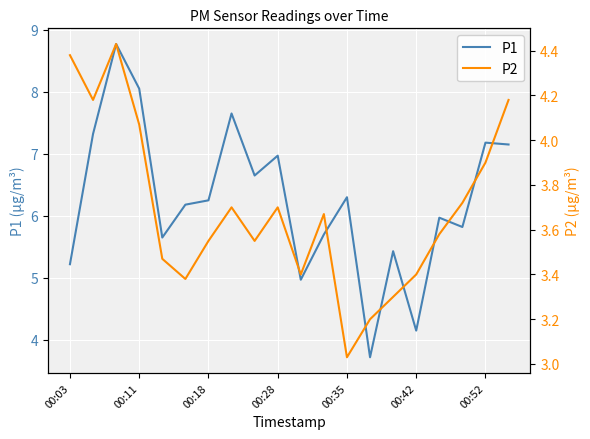

What is the minimum value for P1?

3.7